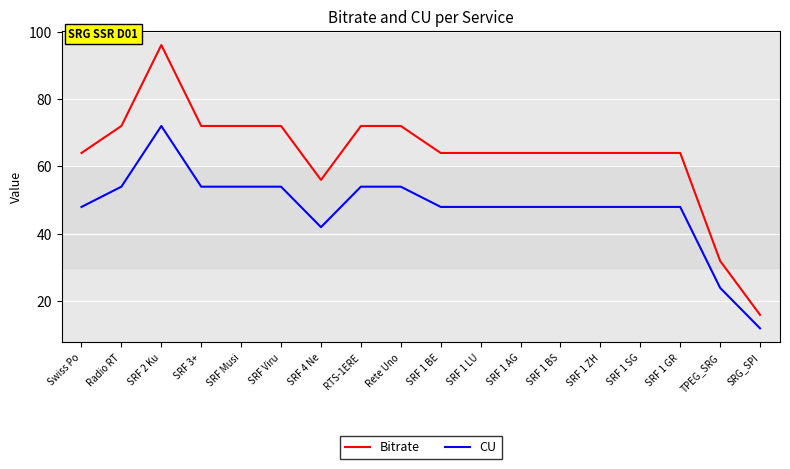

What is the approximate value of Bitrate at SRF 2 Ku, to the nearest 10?

100